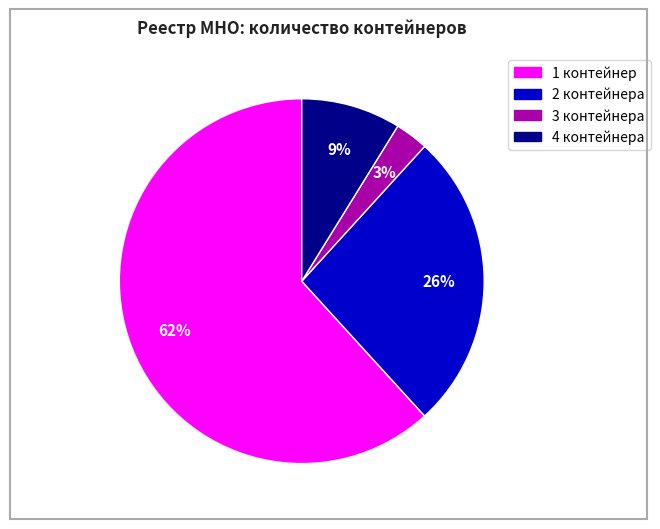

To the nearest percent, what is the average slice percentage?

25%